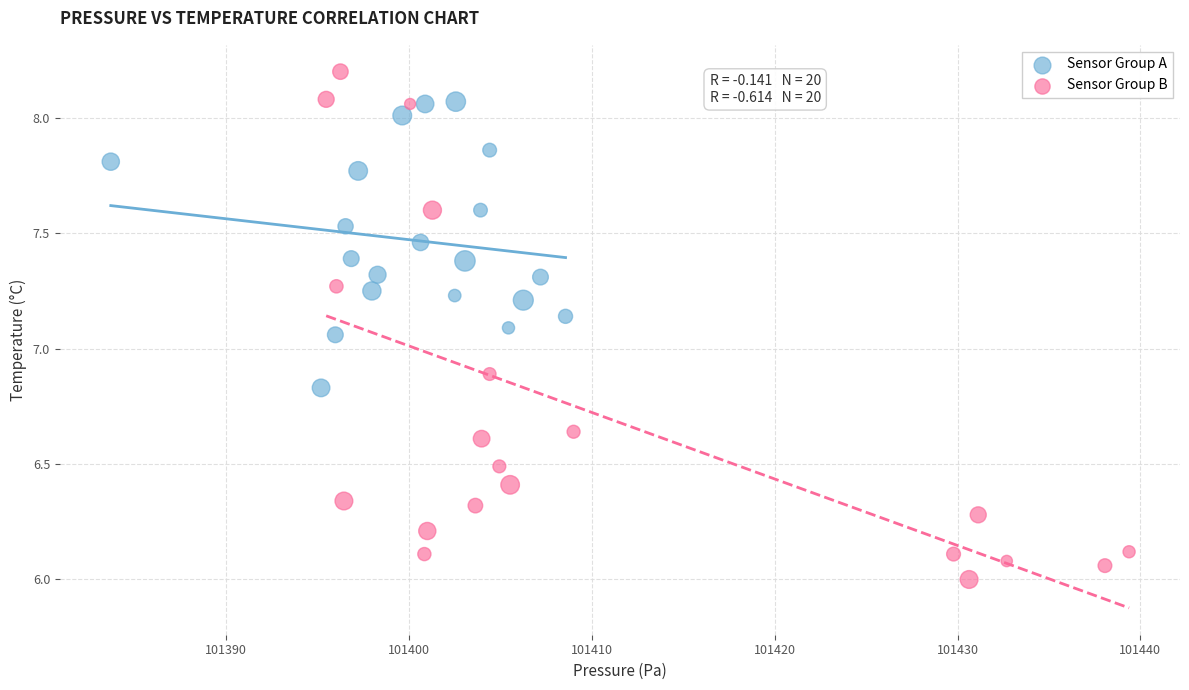

Which series contains the lowest Y value?

Sensor Group B